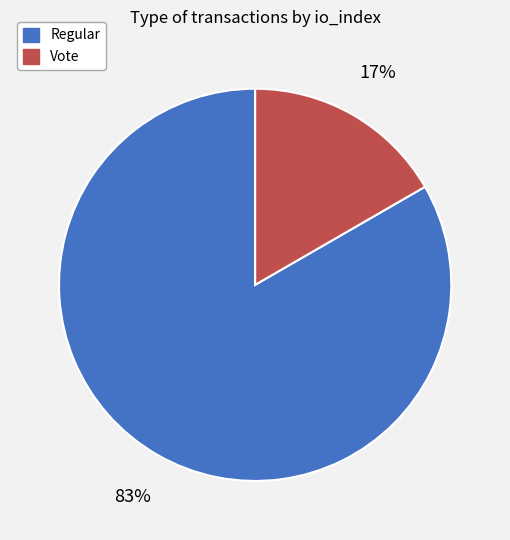

Does any single category account for the majority?

Yes